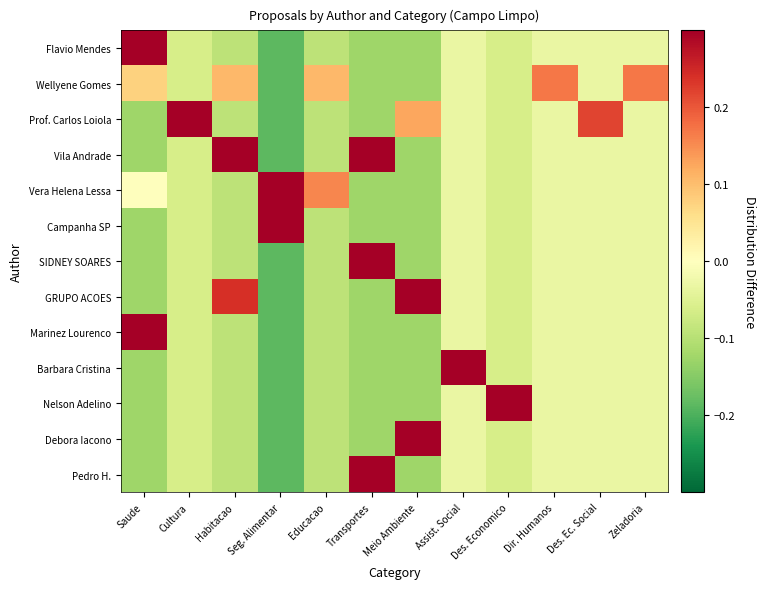

Rank the series by their maximum value, from lowest to highest.

Wellyene Gomes, Vila Andrade, Prof. Carlos Loiola, Vera Helena Lessa, GRUPO ACOES, Campanha SP, Flavio Mendes, SIDNEY SOARES, Marinez Lourenco, Debora Iacono, Pedro H., Nelson Adelino, Barbara Cristina